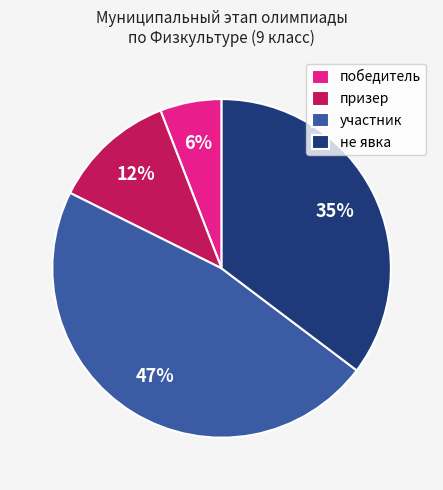

What percentage is the призер slice, to the nearest percent?

12%